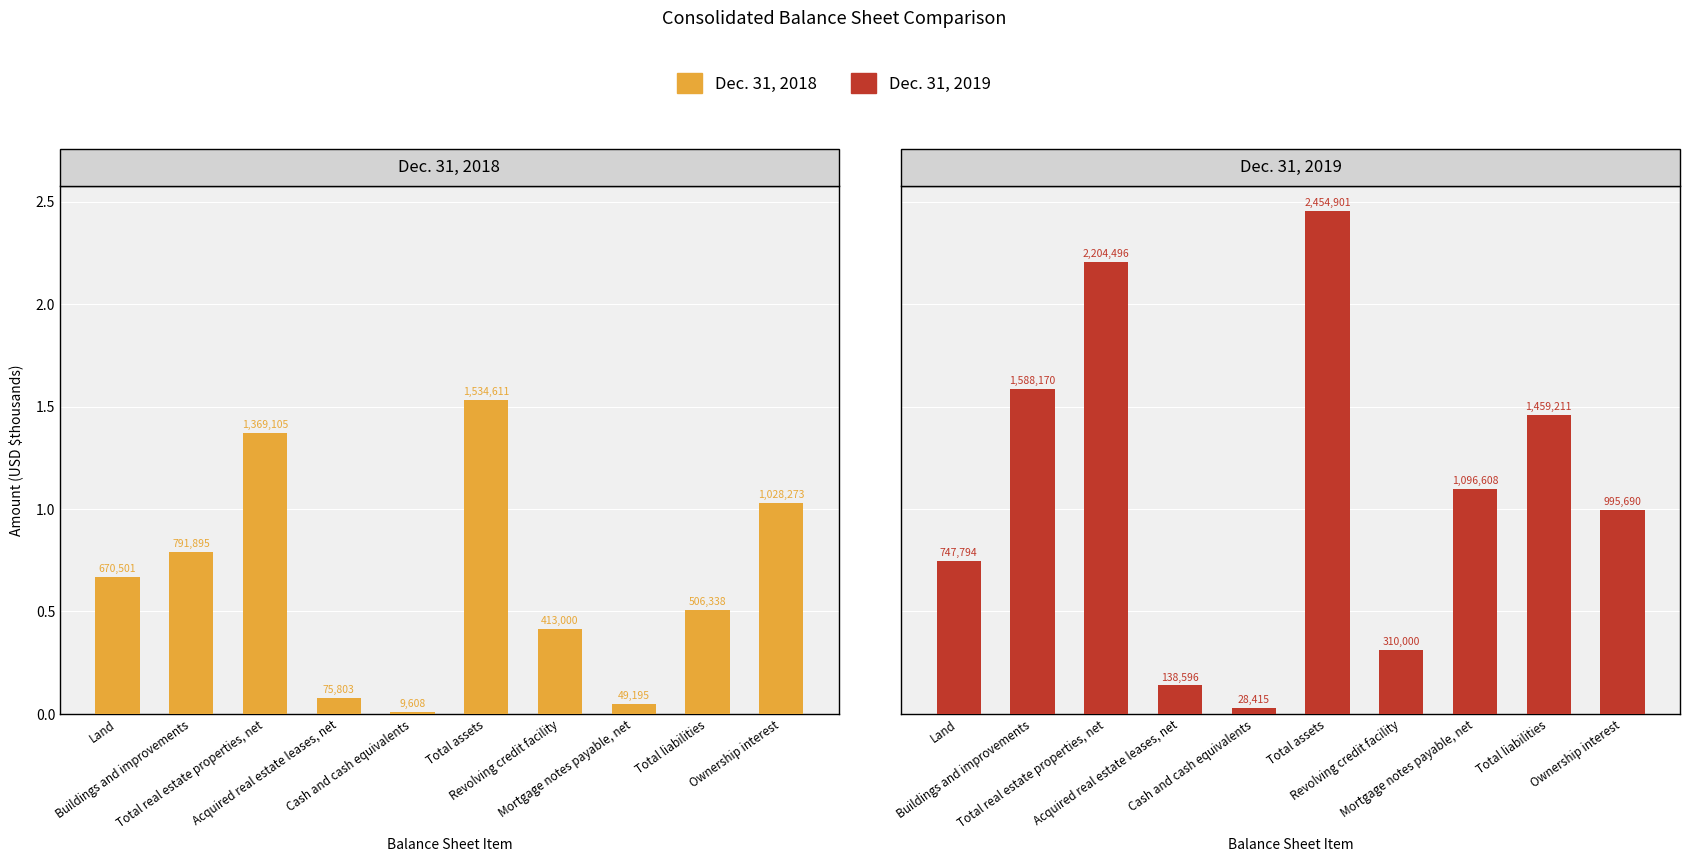

Which series has the largest total across all categories?

Dec. 31, 2019